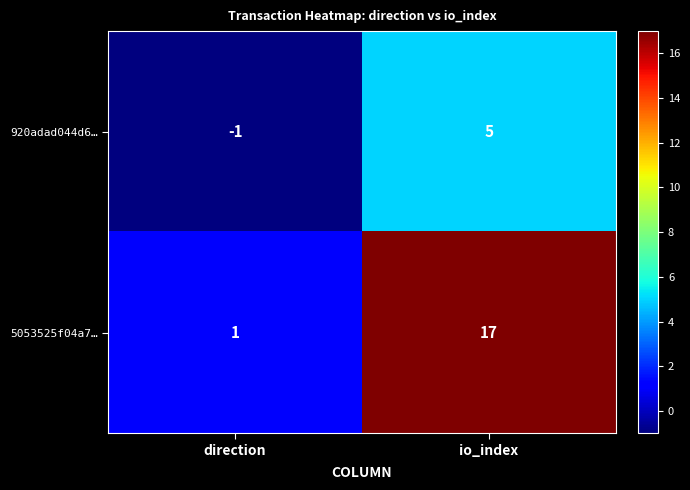

True or false: 920adad044d6… has a value of 5 at io_index.

True